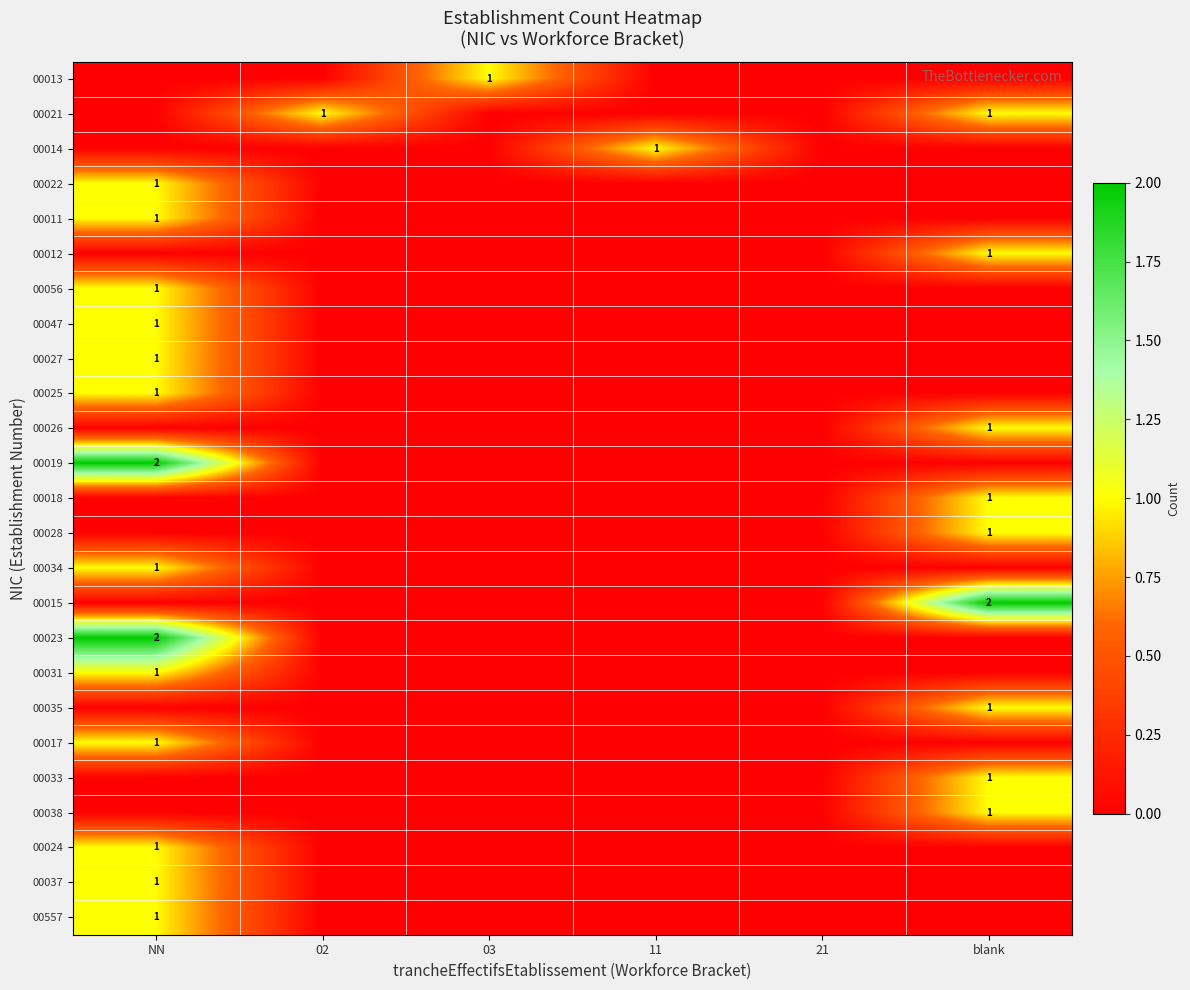

The value of 00028 at blank is 0. True or false?

False